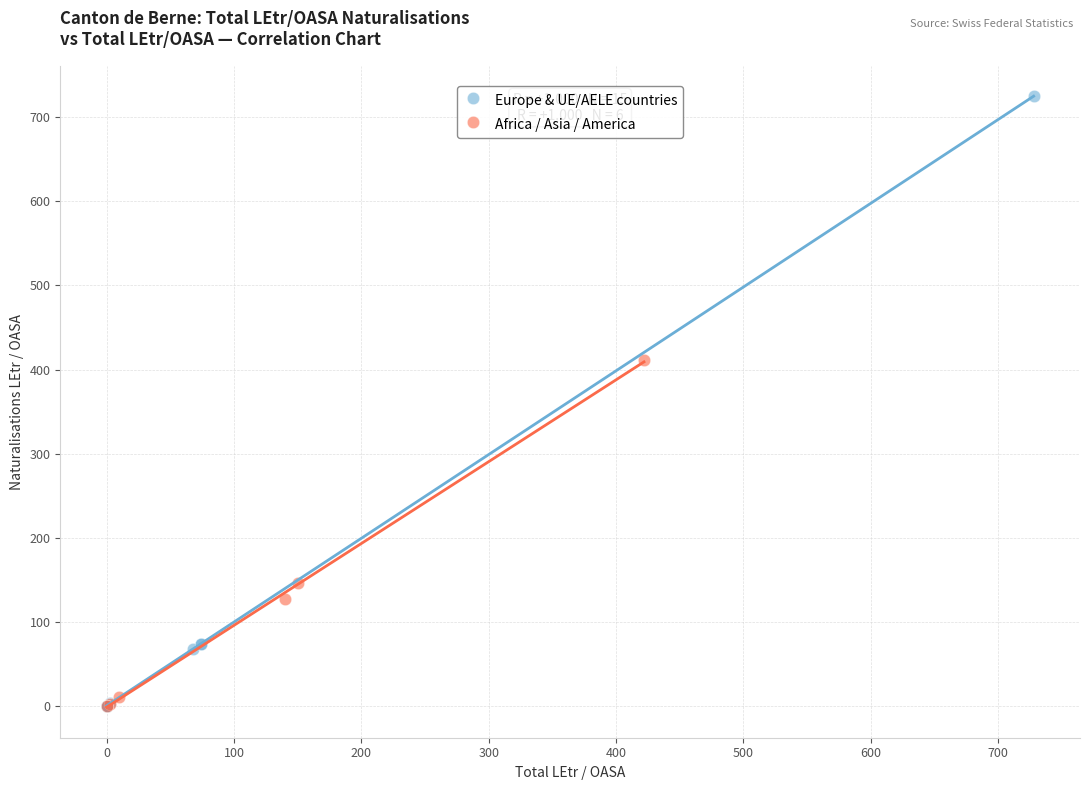

Which series has the widest spread of Y values?

Europe & UE/AELE countries